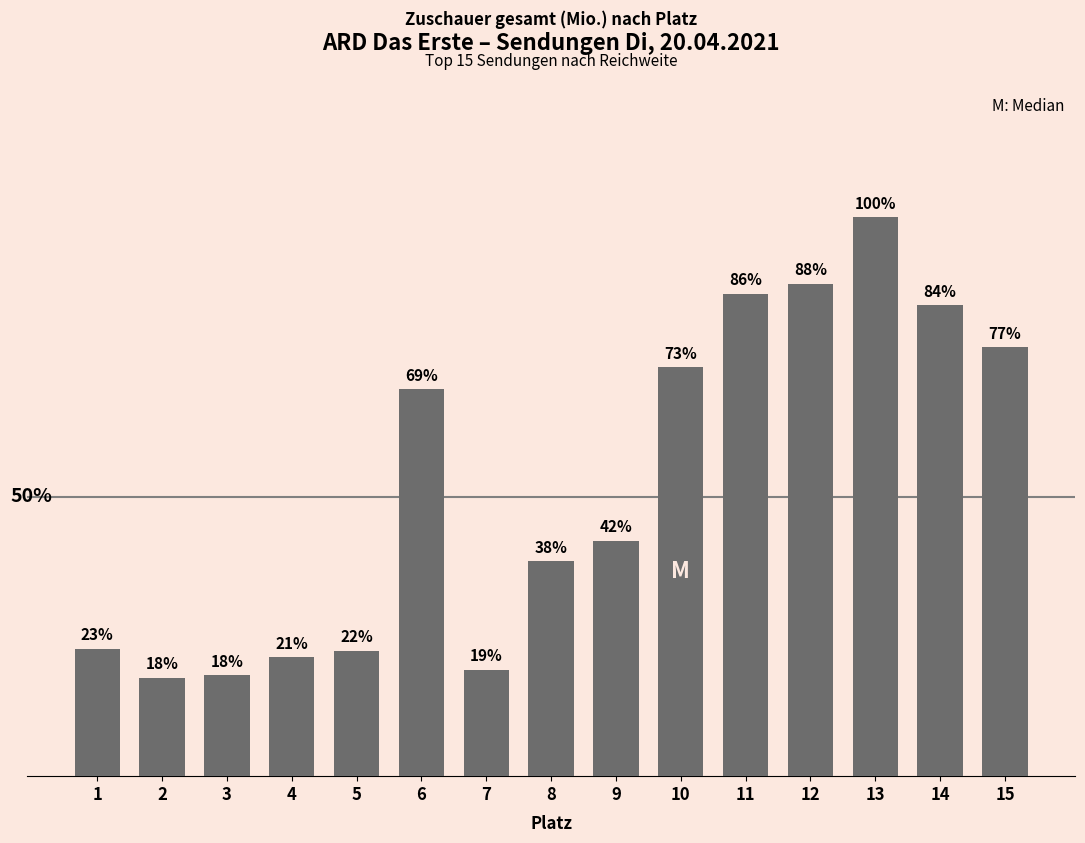

Does the chart contain any negative values?

No